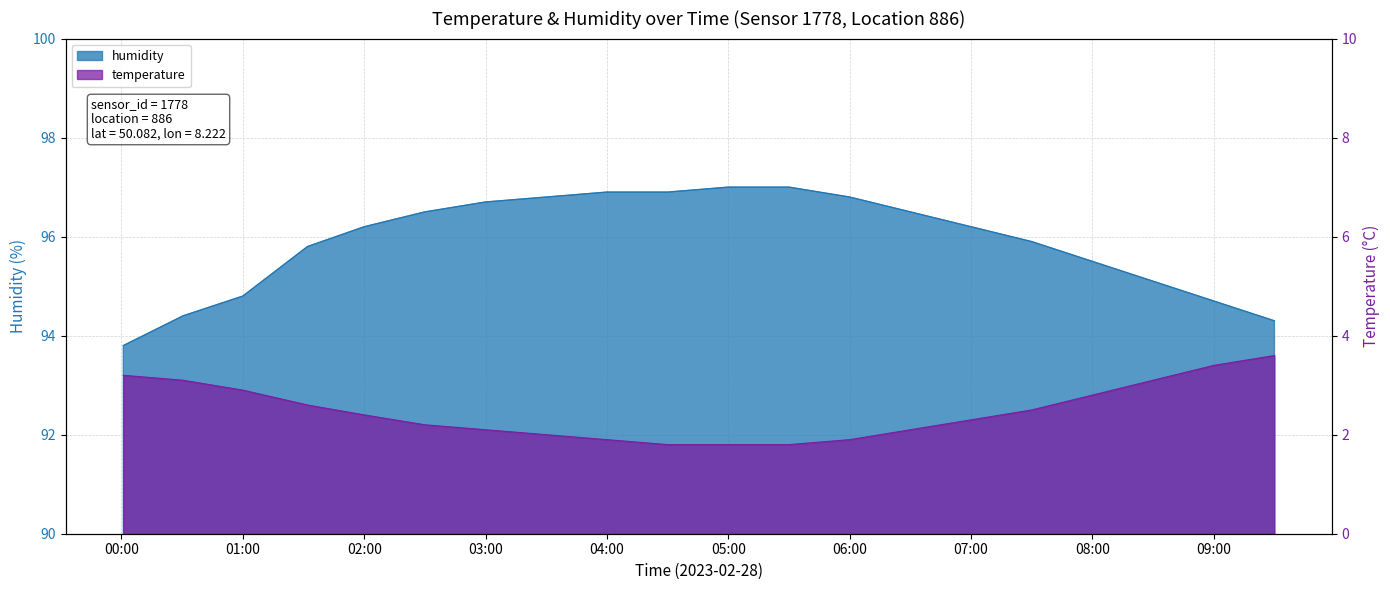

What is the difference between the highest and lowest values at 04:00?

95.0